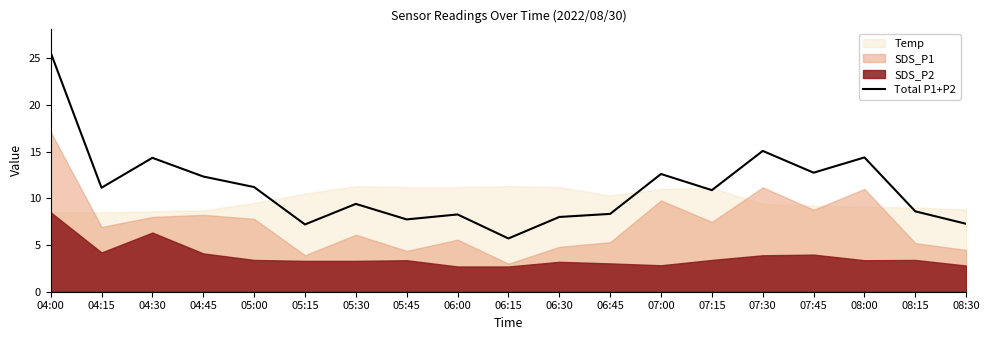

What is the difference between the values at 04:00 and 06:45?

17.3